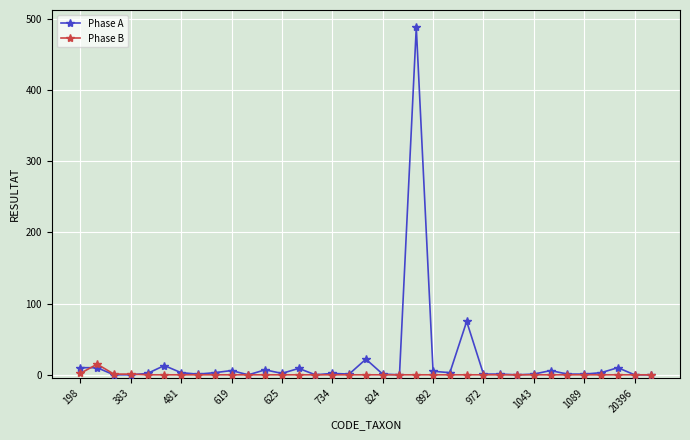

Which series has the widest spread of values?

Phase A